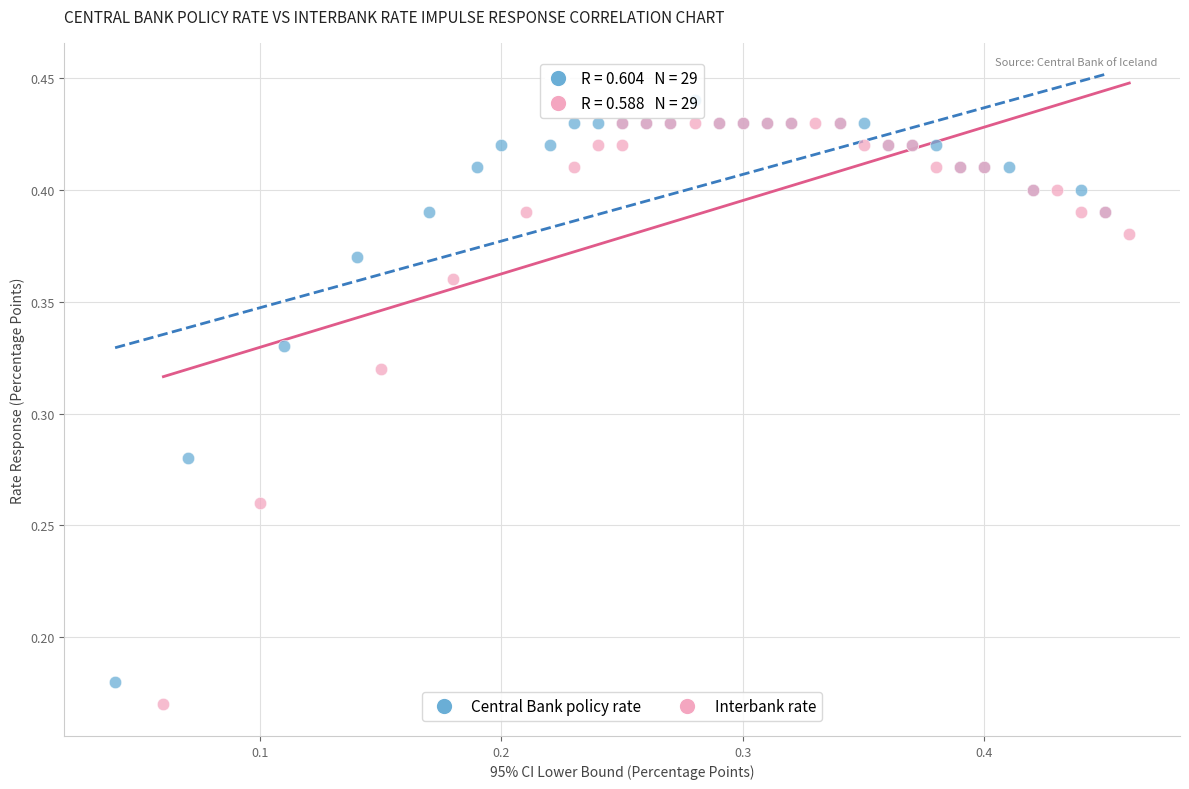

What are all the series names shown in the legend?

Central Bank policy rate, Interbank rate